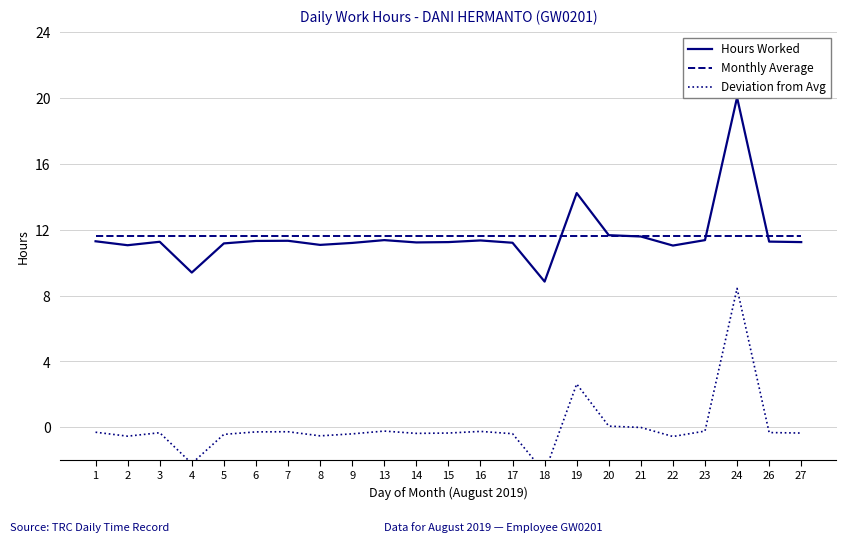

Which category has the highest value across all series?

24